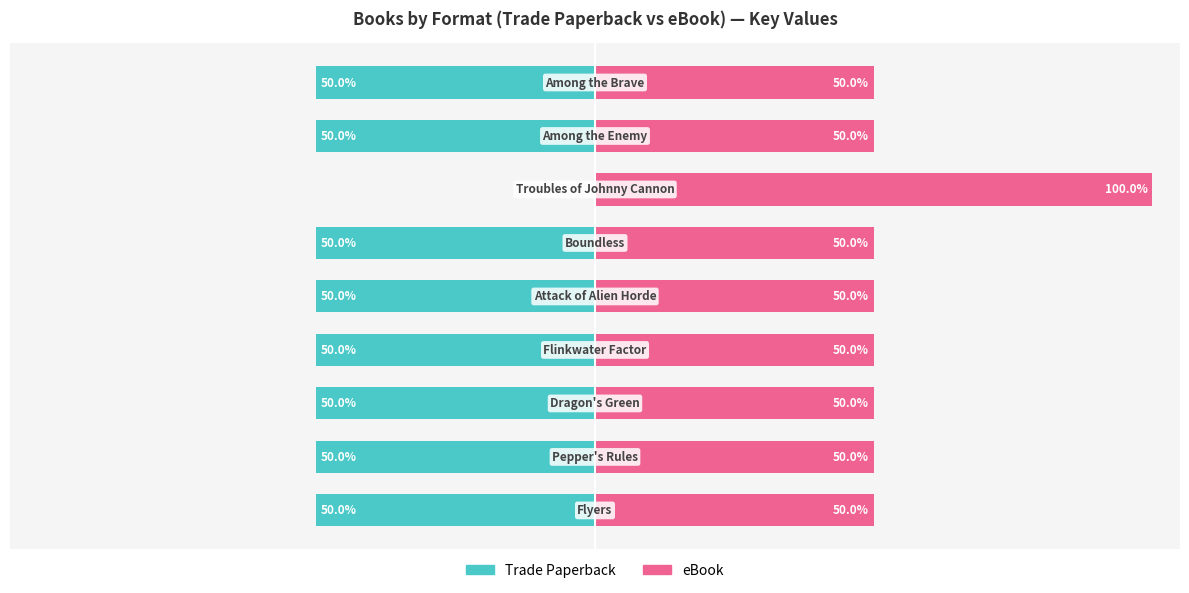

Rank the series by their average value, from lowest to highest.

Trade Paperback, eBook